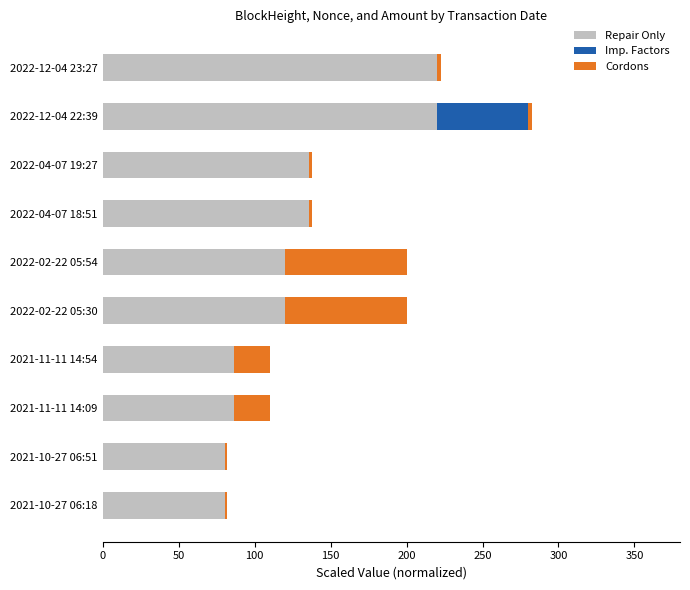

True or false: Repair Only has a value of 59.4 at 2022-02-22 05:30.

False